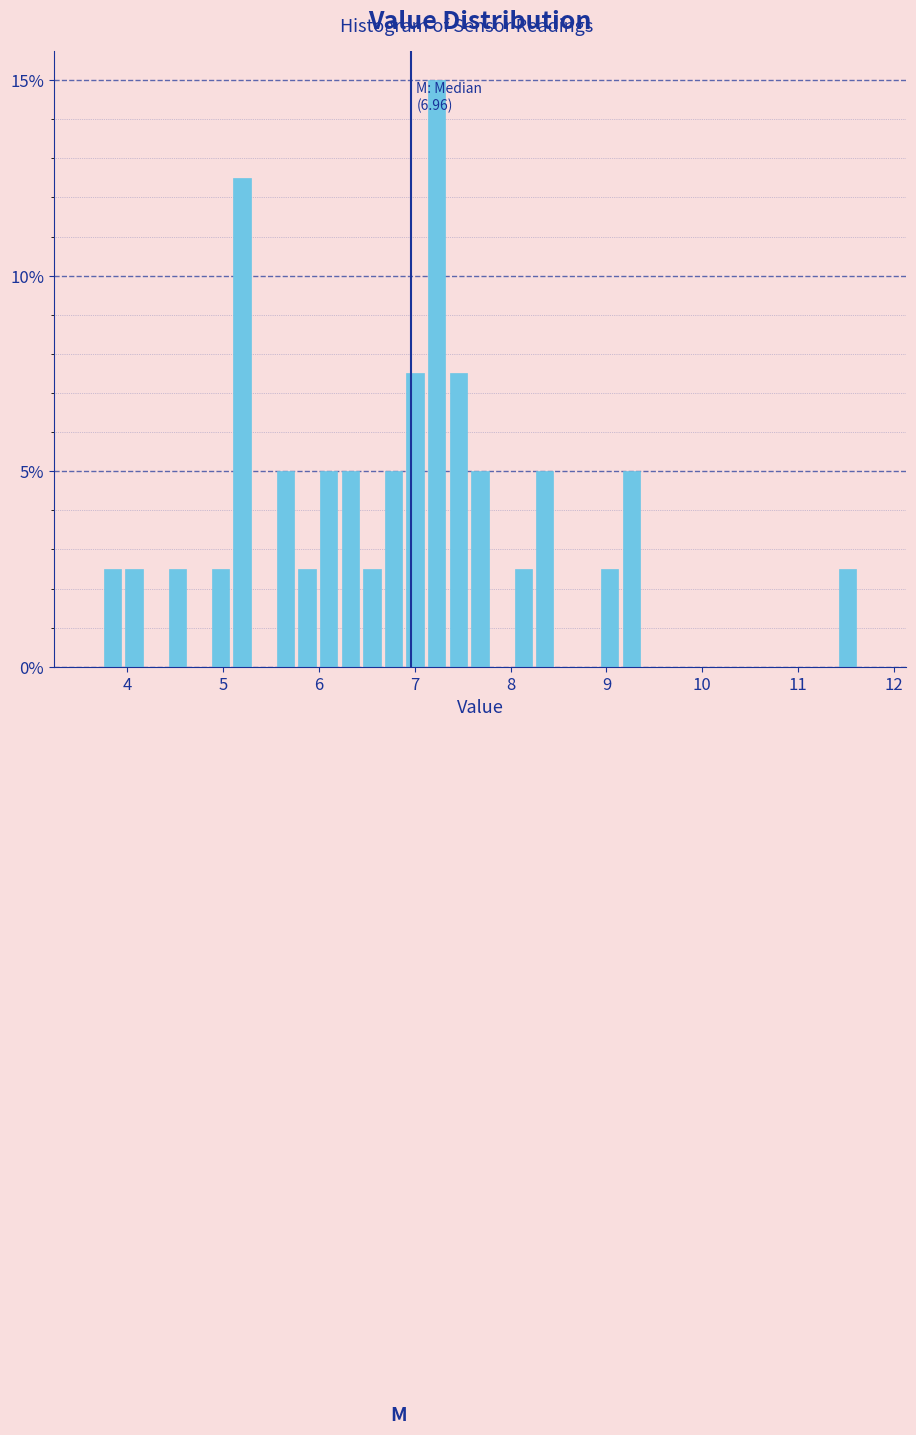

Around what value on the x-axis is the tallest bar? Give the approximate position of its centre, as read against the axis.

7.2